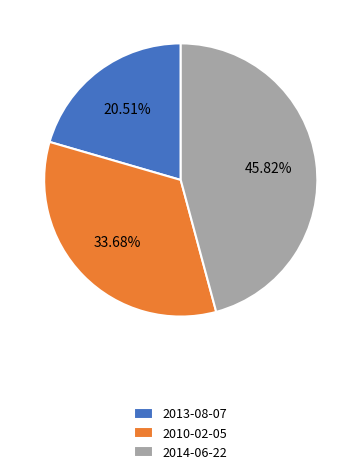

Does any single category account for the majority?

No